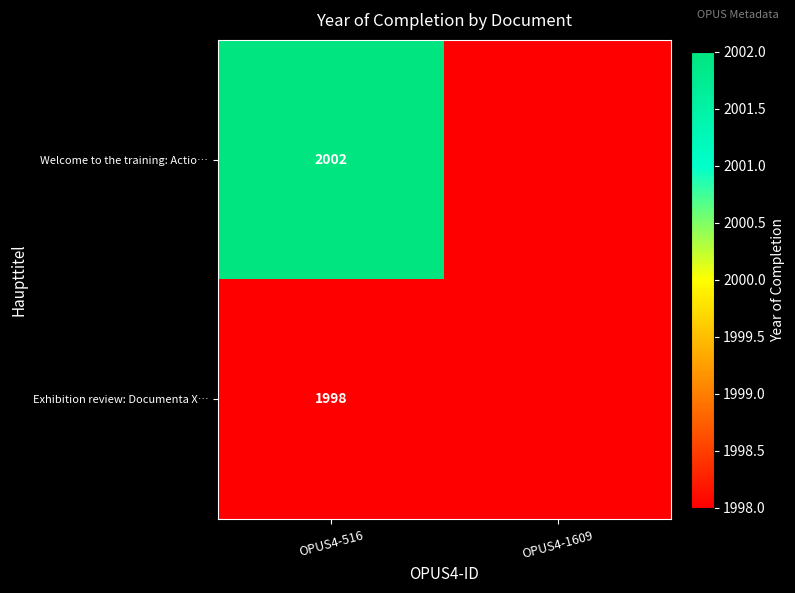

Rank the series at OPUS4-516 from lowest to highest value.

Exhibition review: Documenta X…, Welcome to the training: Actio…